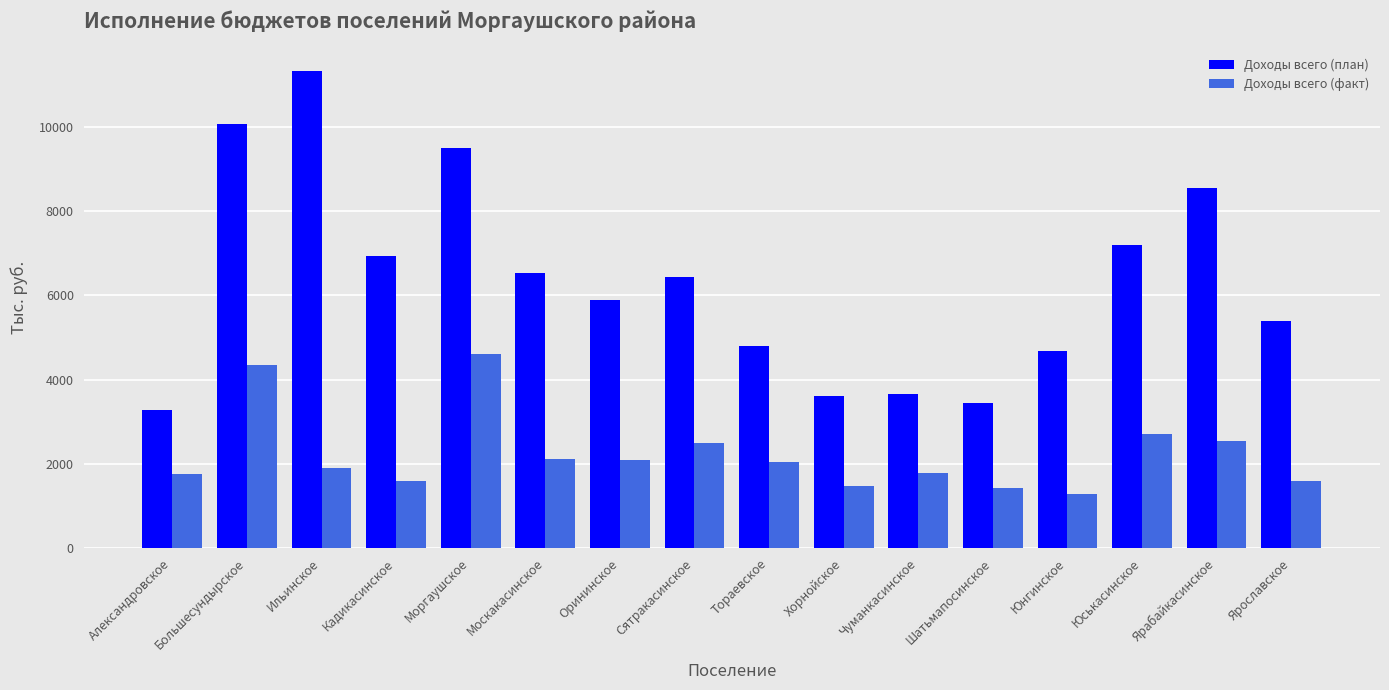

At Моргаушское, list the series in order from smallest to largest.

Доходы всего (факт), Доходы всего (план)